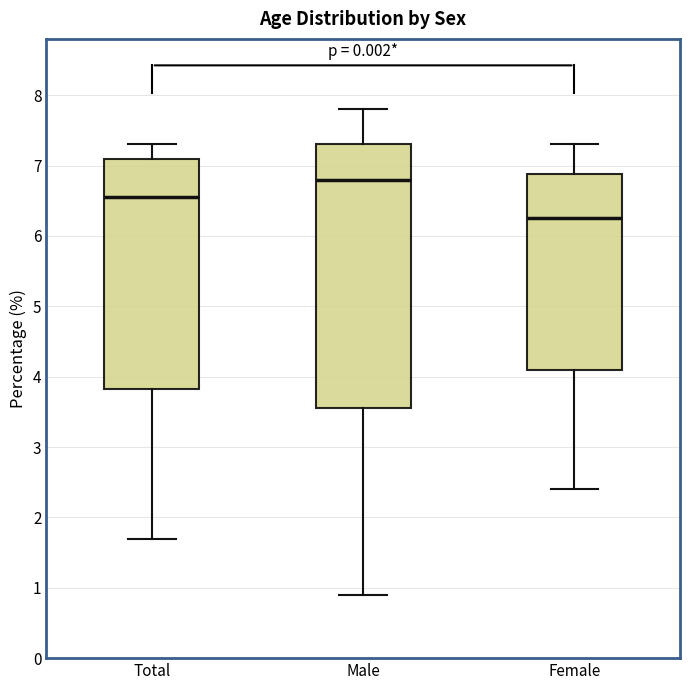

Which box's median line is the highest?

Male